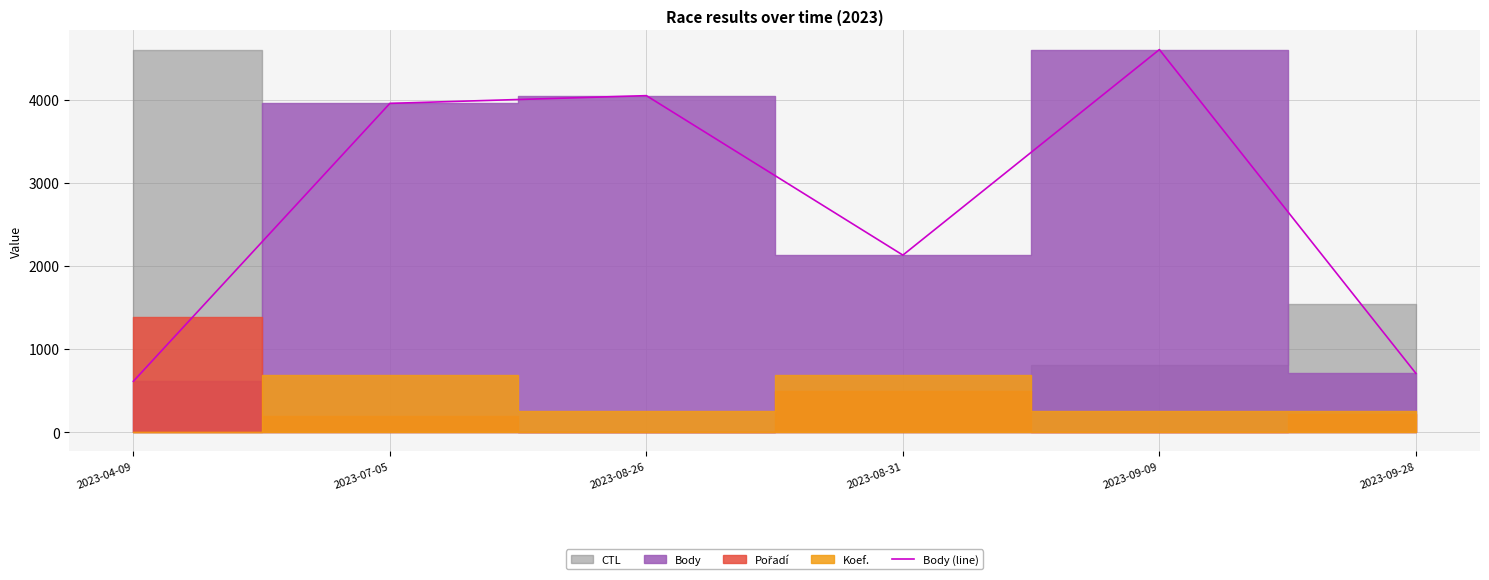

At which category does the data reach its first local peak?

2023-08-26